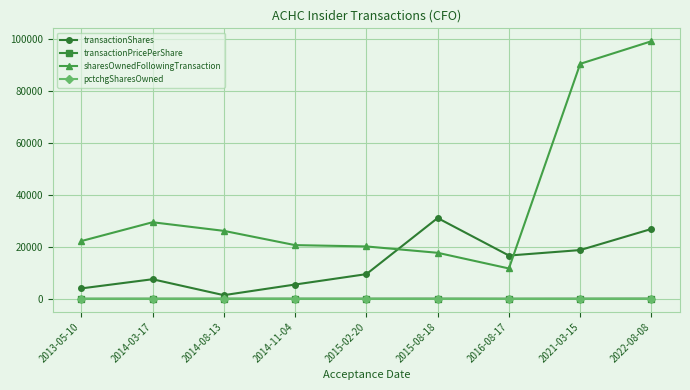

Which series has the widest spread of values?

sharesOwnedFollowingTransaction